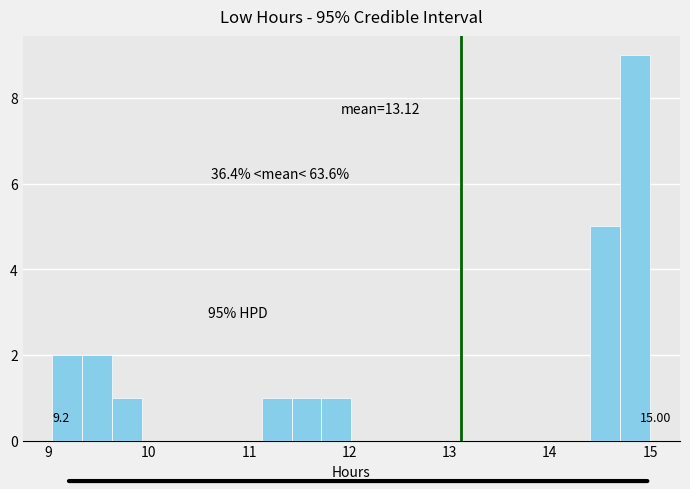

Read against the x-axis, roughly where is the centre of the tallest bar?

14.9